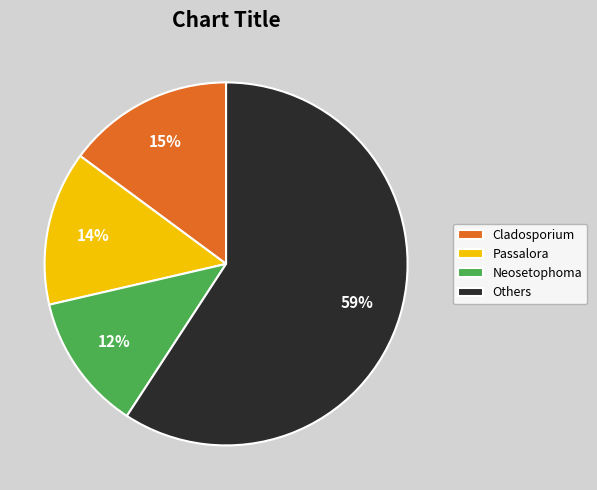

Is there a majority slice in this chart?

Yes